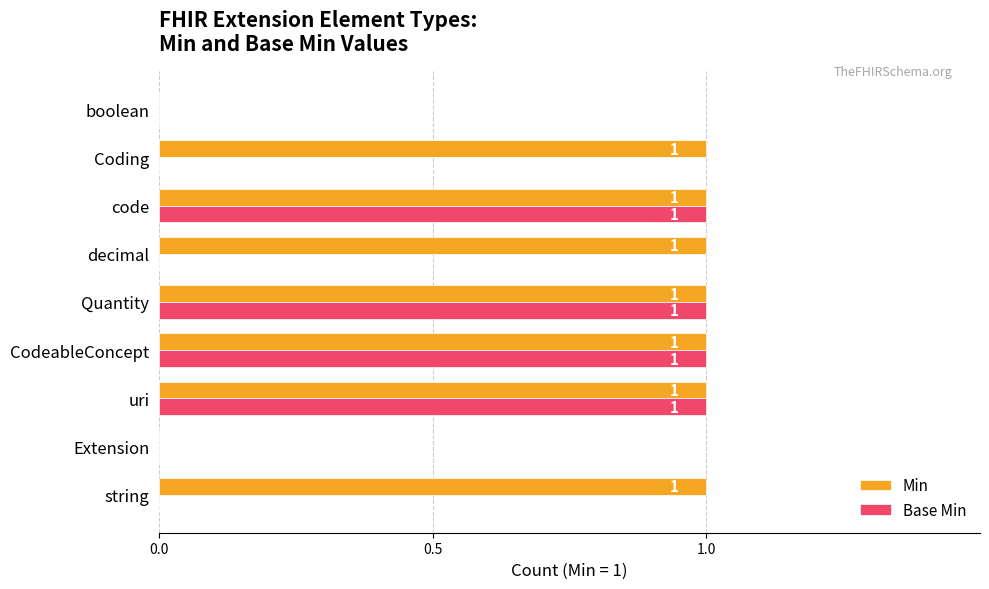

What is the sum of all Min values?

7